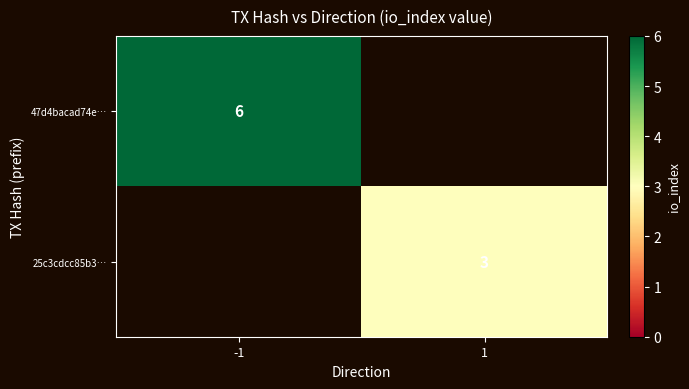

How many series are shown in this chart?

2